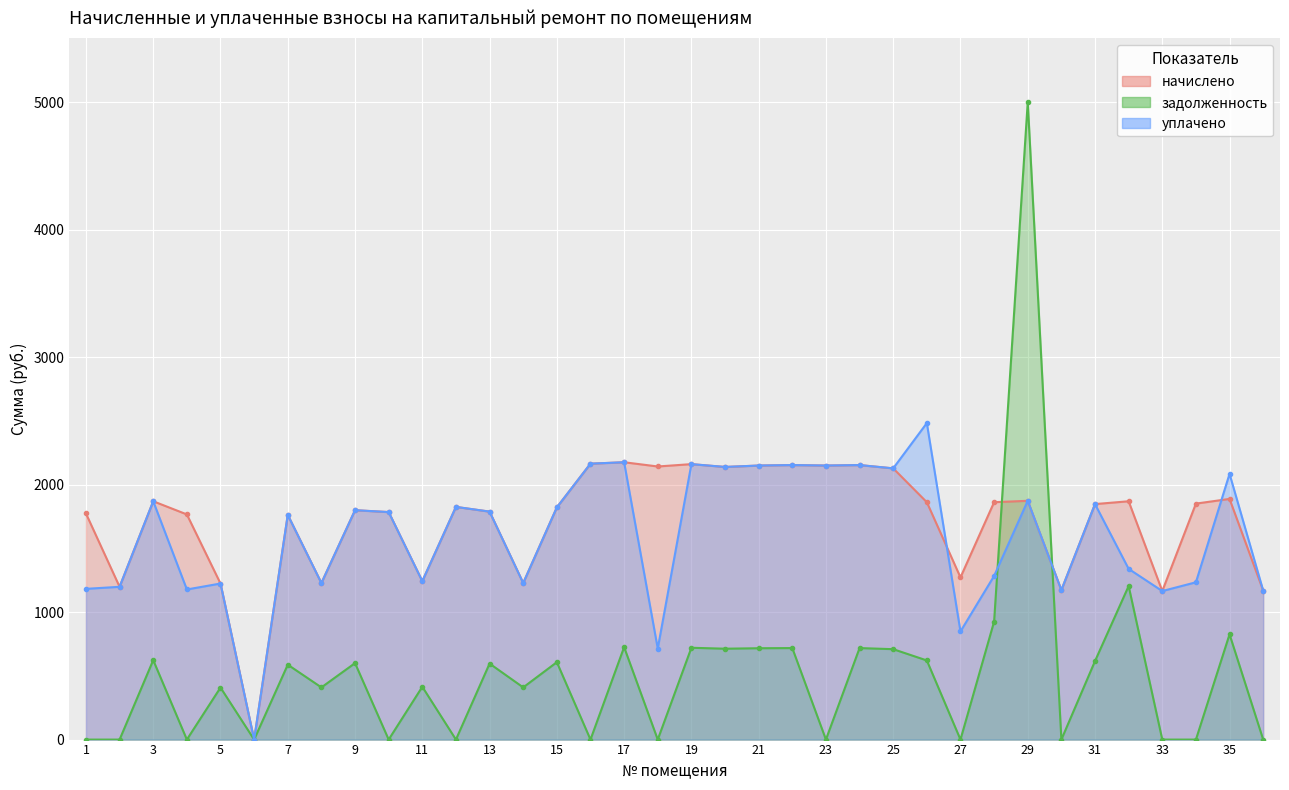

At which category is the sum across all series the highest?

17